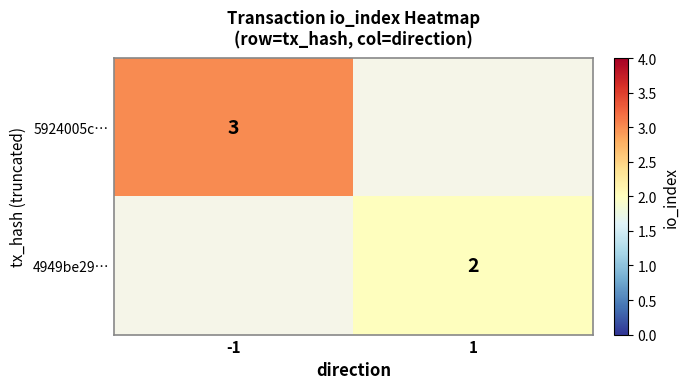

Is it true that 4949be29… equals 2 at 1?

True